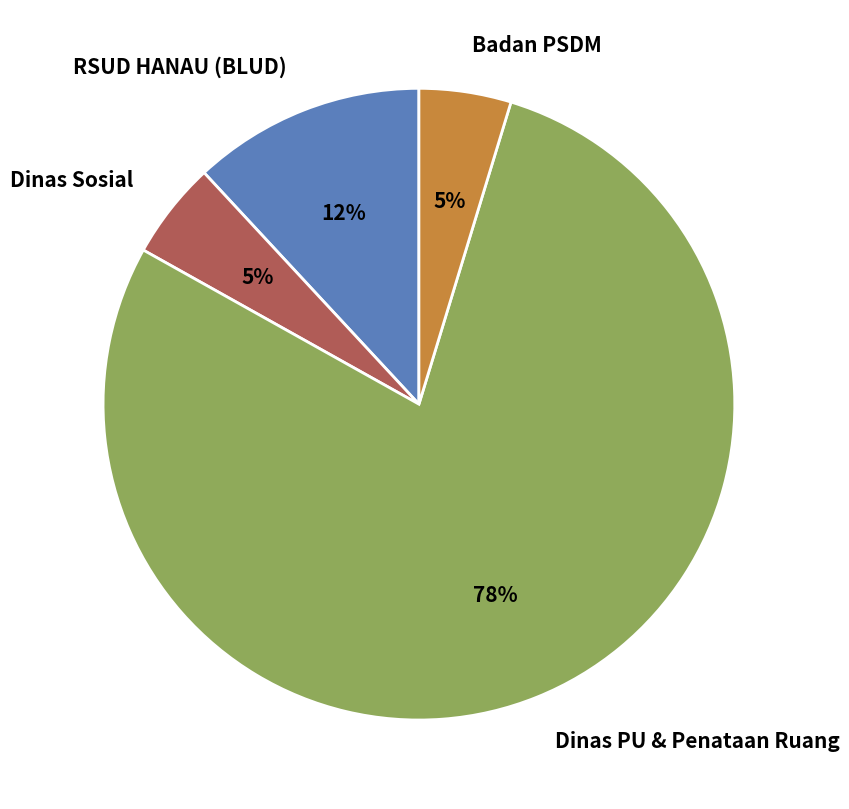

Does any single category account for the majority?

Yes